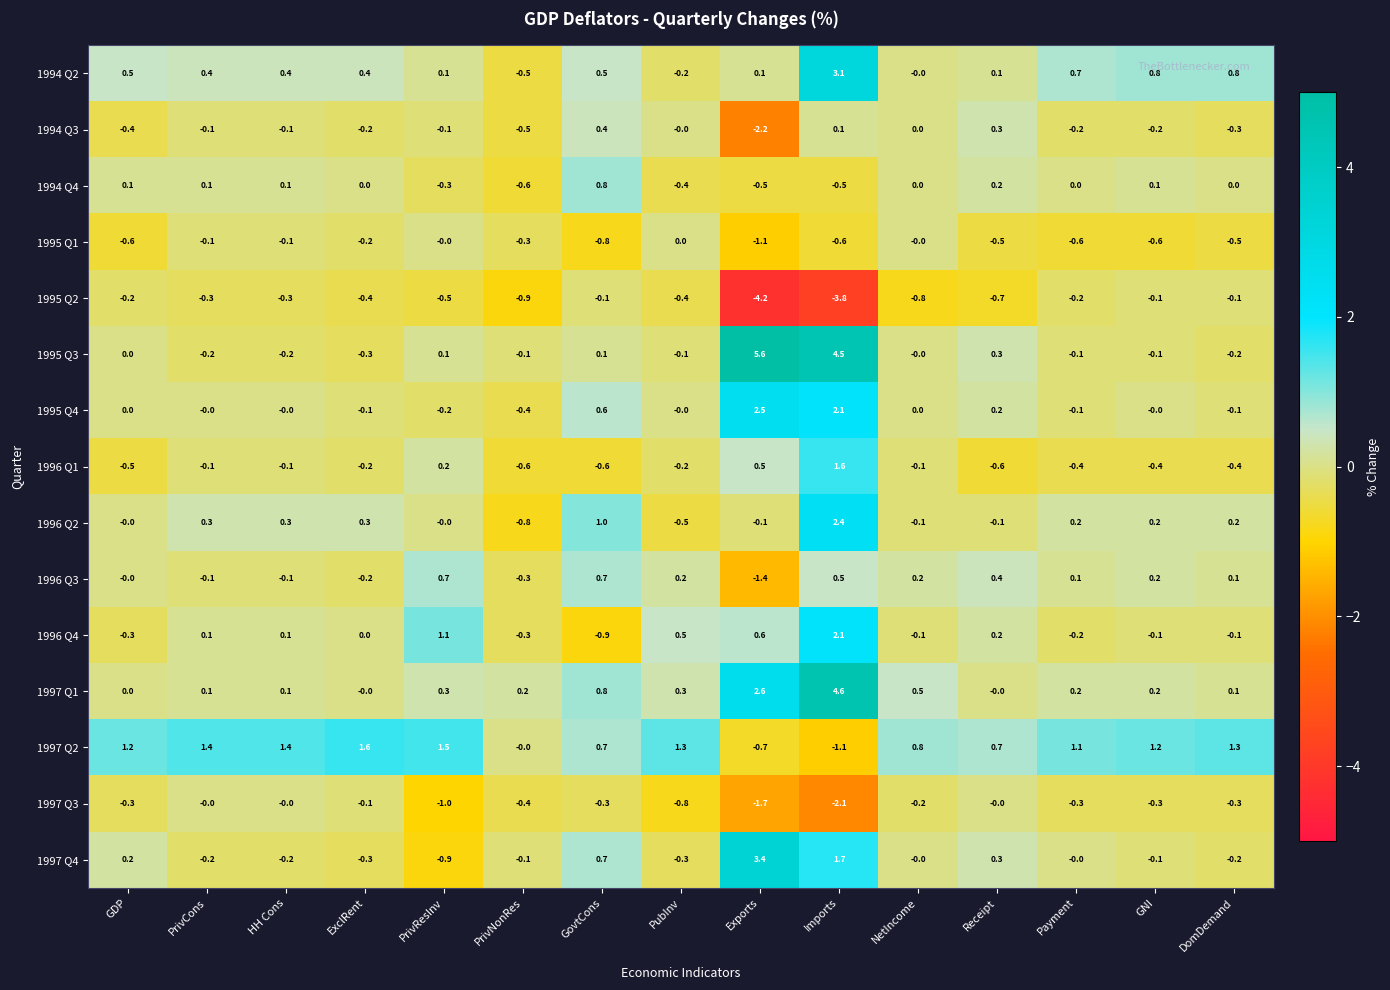

At which category is the sum across all series the highest?

Imports